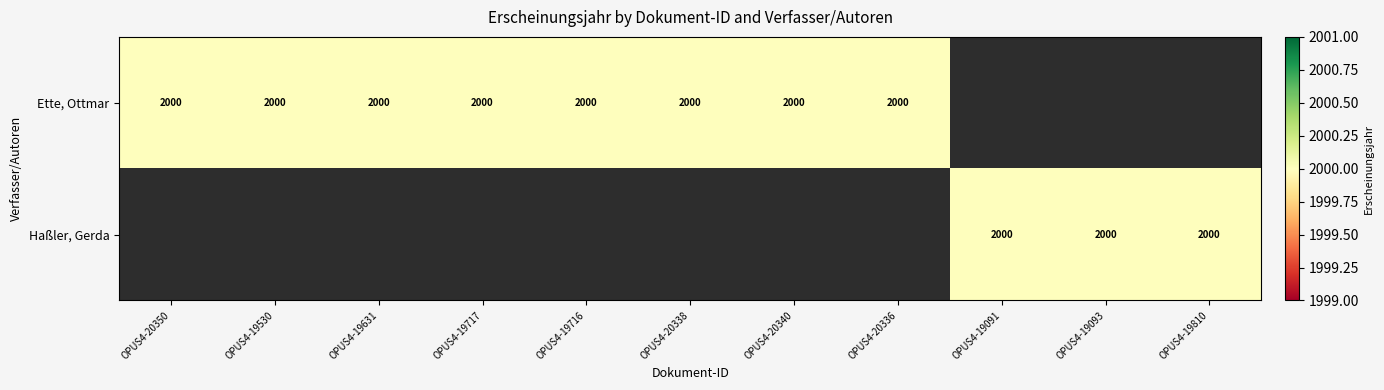

Rank the series by their average value, from lowest to highest.

Haßler, Gerda, Ette, Ottmar